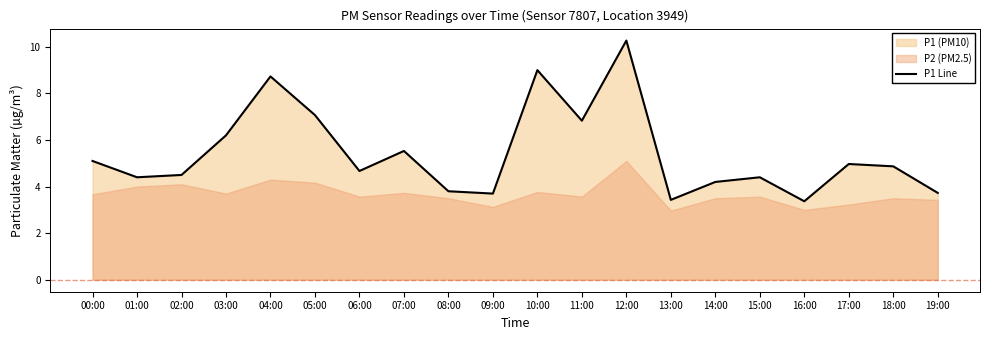

Which has a higher value, 03:00 or 00:00?

03:00